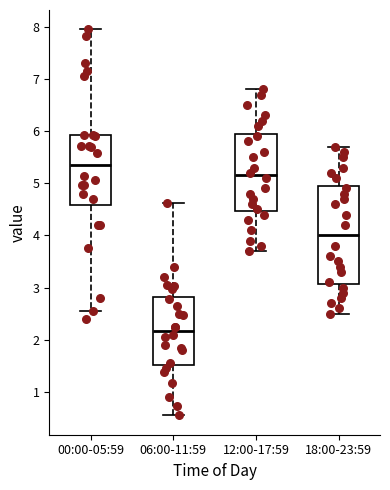

Which box has the lowest median line?

06:00-11:59